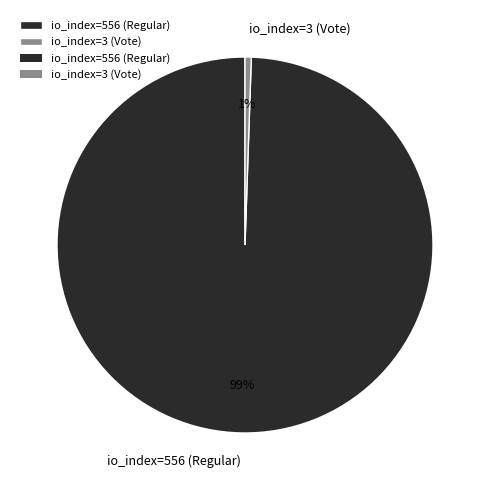

Does any single category account for the majority?

Yes